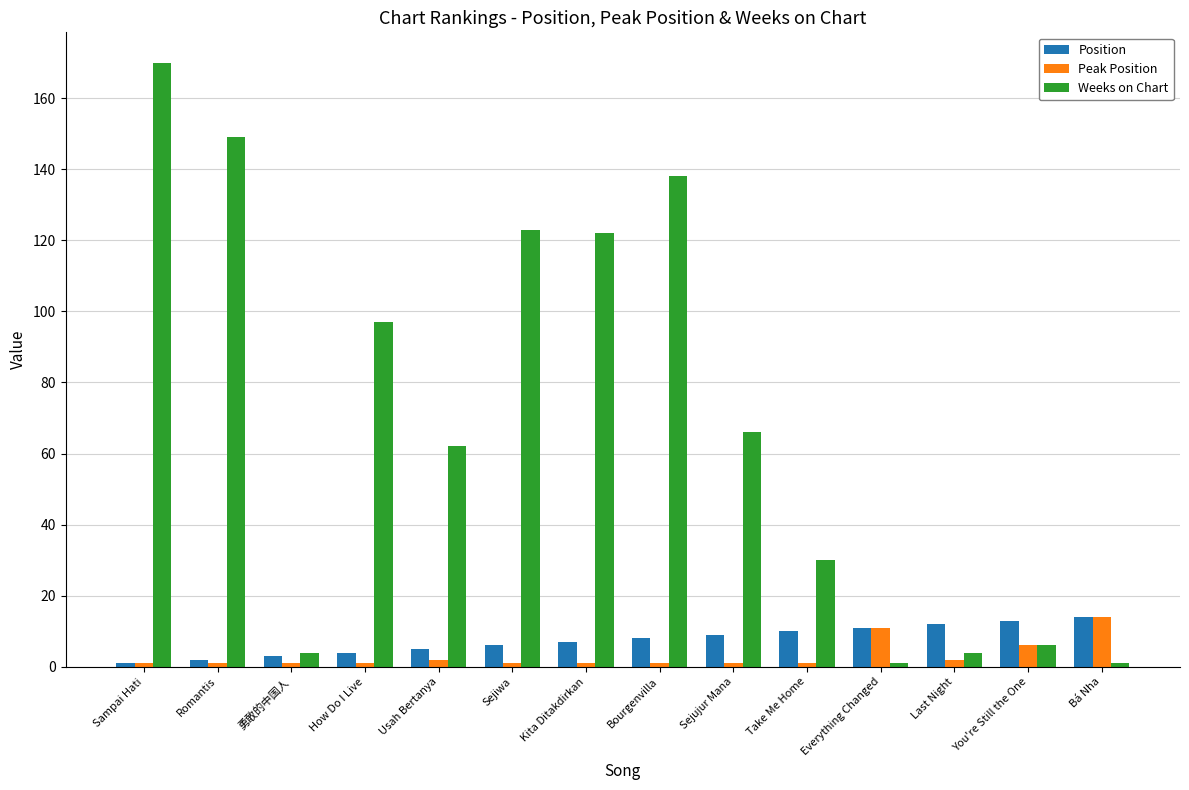

Reading left to right, what are all the values shown in this chart?

Position: 1	2	3	4	5	6	7	8	9	10	11	12	13	14
Peak Position: 1	1	1	1	2	1	1	1	1	1	11	2	6	14
Weeks on Chart: 170	149	4	97	62	123	122	138	66	30	1	4	6	1